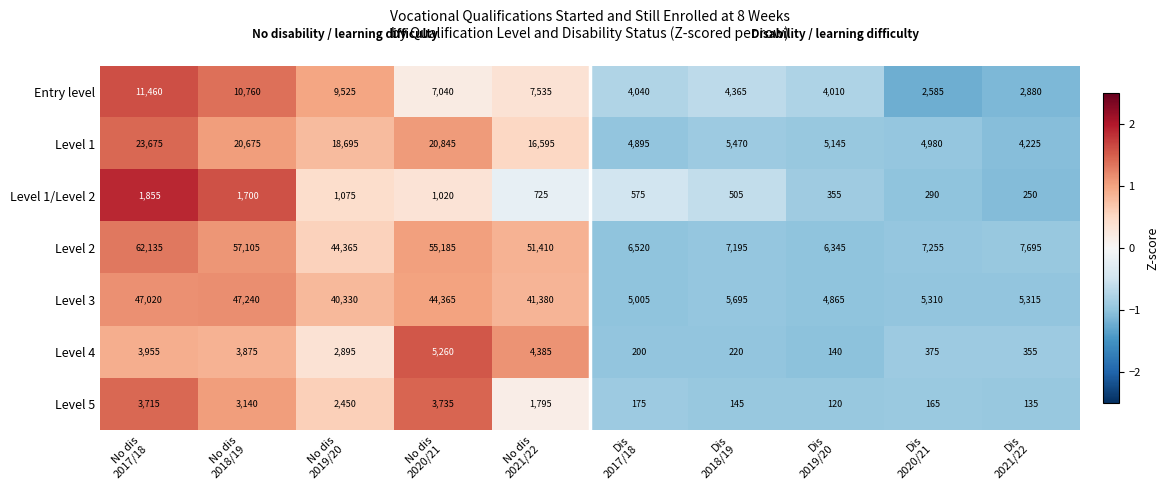

Which series has the largest range (max minus min)?

Level 2